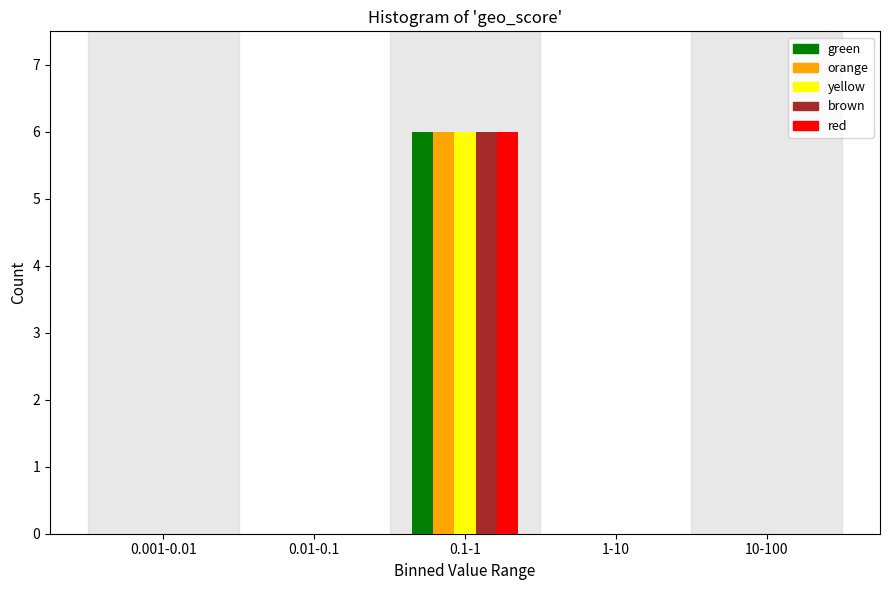

Reading left to right, extract all data points from this chart.

green: 0.001-0.01=0	0.01-0.1=0	0.1-1=6	1-10=0	10-100=0
orange: 0.001-0.01=0	0.01-0.1=0	0.1-1=6	1-10=0	10-100=0
yellow: 0.001-0.01=0	0.01-0.1=0	0.1-1=6	1-10=0	10-100=0
brown: 0.001-0.01=0	0.01-0.1=0	0.1-1=6	1-10=0	10-100=0
red: 0.001-0.01=0	0.01-0.1=0	0.1-1=6	1-10=0	10-100=0